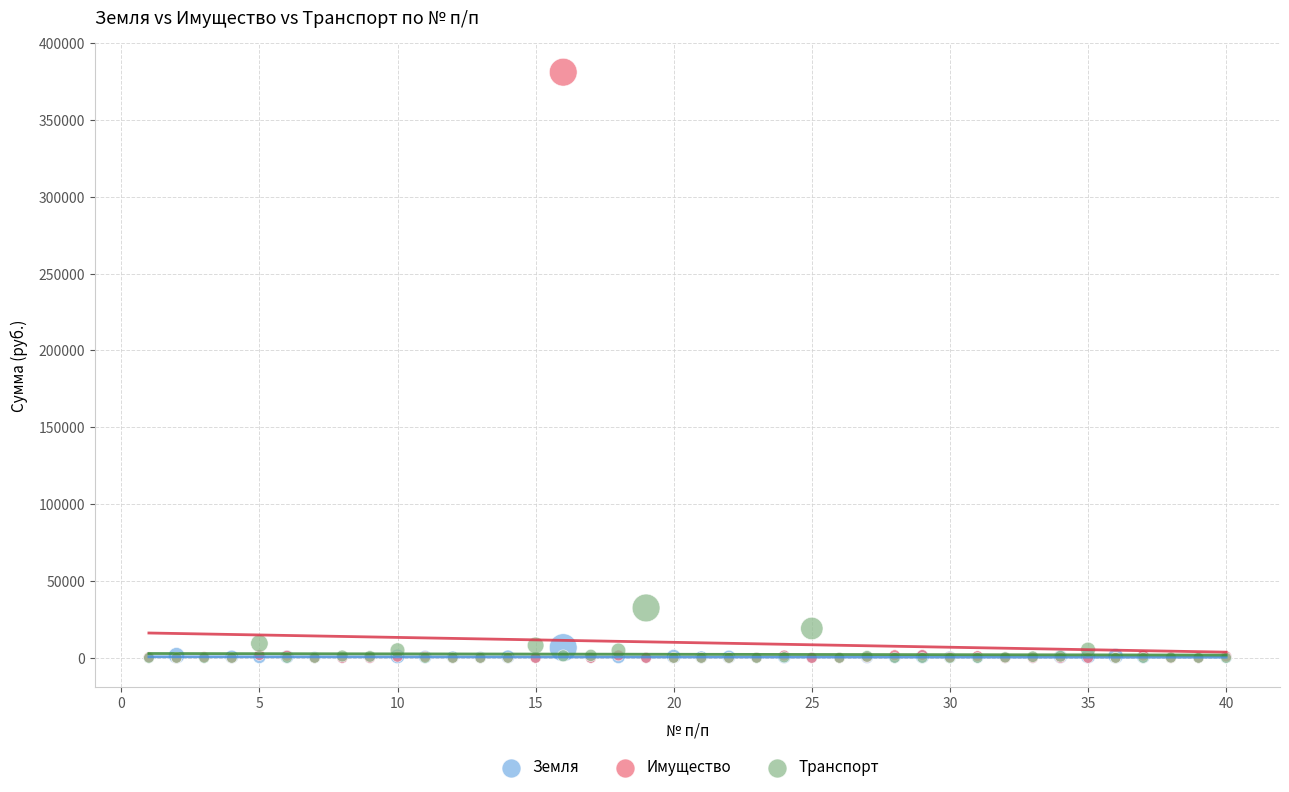

Which series reaches the maximum Y coordinate?

Имущество